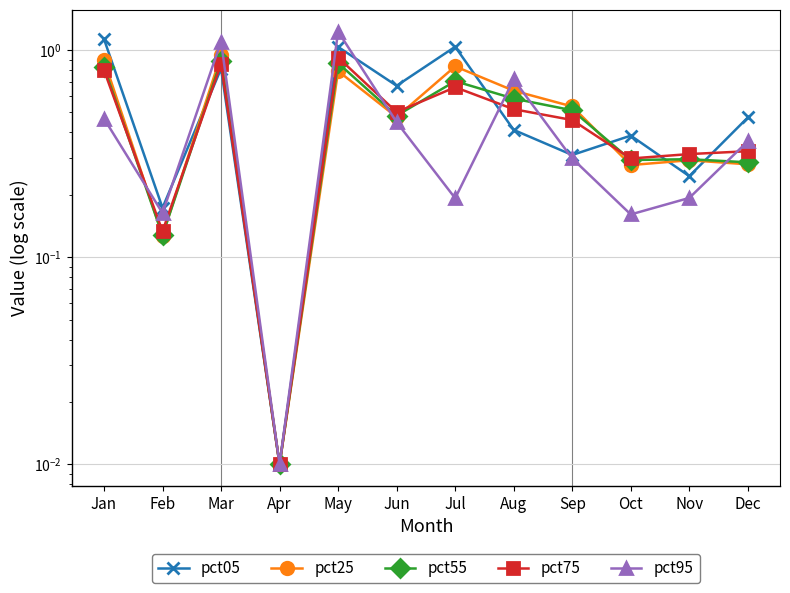

List the series in order of their peak value, highest first.

pct95, pct05, pct25, pct75, pct55